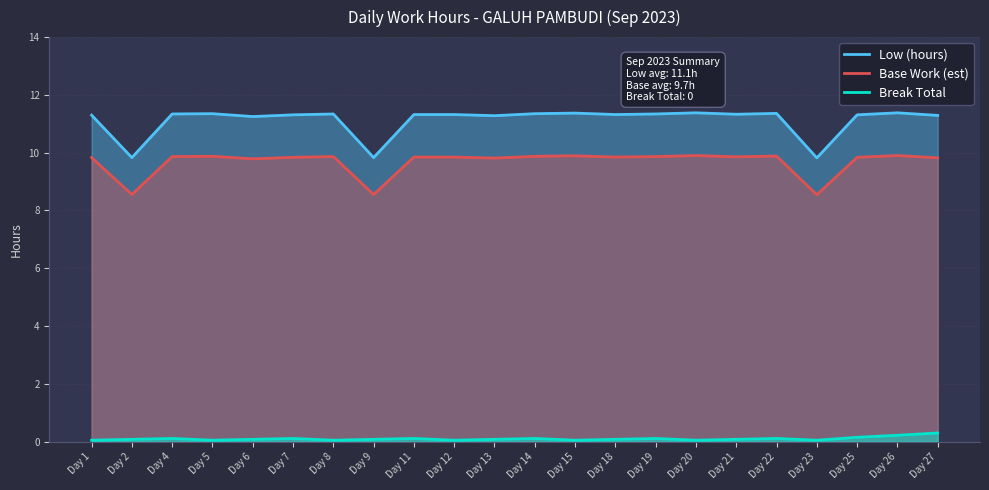

Reading right to left, extract all data points from this chart.

Low (hours): 11.3	11.4	11.3	9.8	11.4	11.3	11.4	11.3	11.3	11.4	11.3	11.3	11.3	11.3	9.8	11.3	11.3	11.2	11.3	11.3	9.8	11.3
Base Work (est): 9.8	9.9	9.8	8.5	9.9	9.9	9.9	9.9	9.8	9.9	9.9	9.8	9.8	9.8	8.6	9.9	9.8	9.8	9.9	9.9	8.6	9.8
Break Total: 0.3	0.2	0.1	0.1	0.1	0.1	0.1	0.1	0.1	0.1	0.1	0.1	0.1	0.1	0.1	0.1	0.1	0.1	0.1	0.1	0.1	0.1